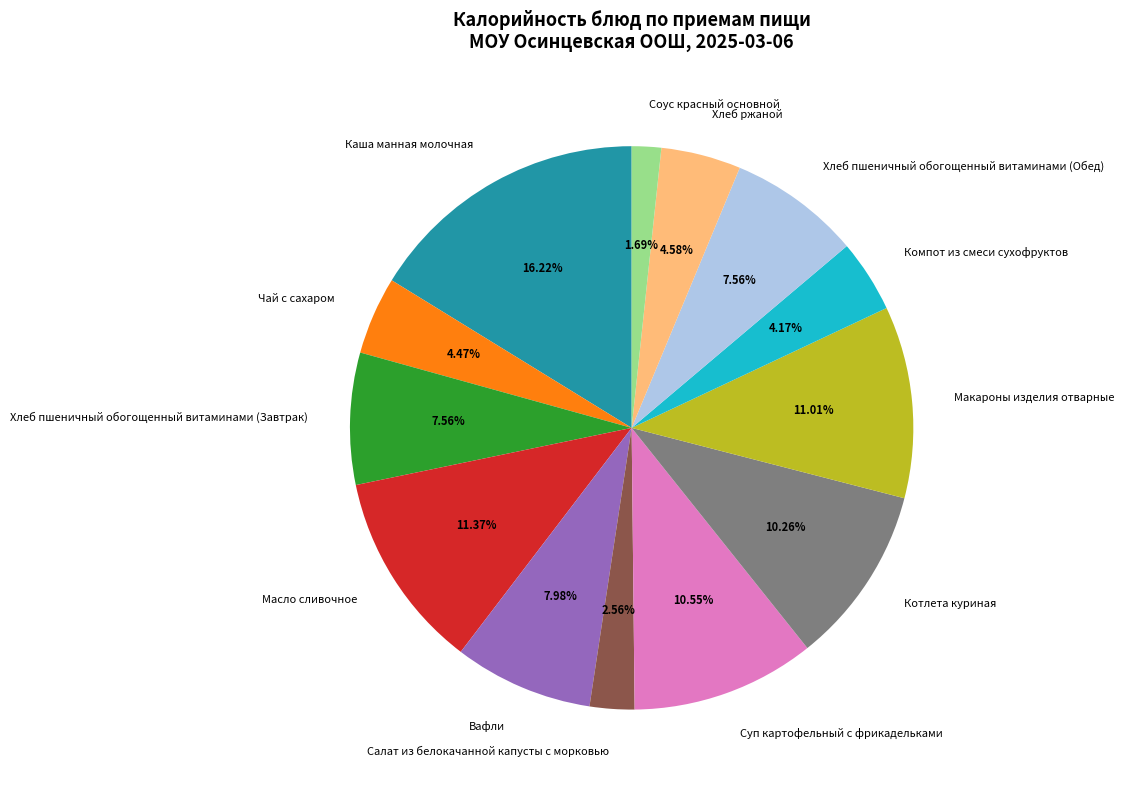

Is the sum of Чай с сахаром and Суп картофельный с фрикадельками greater than half?

No